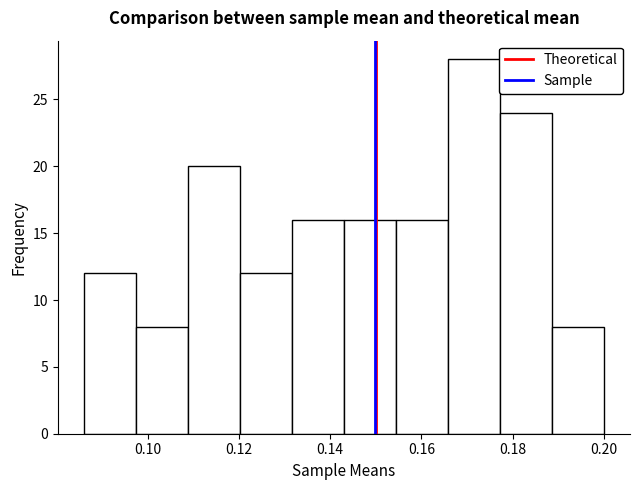

Over which range of the x-axis is the bar tallest?

0.166 to 0.178